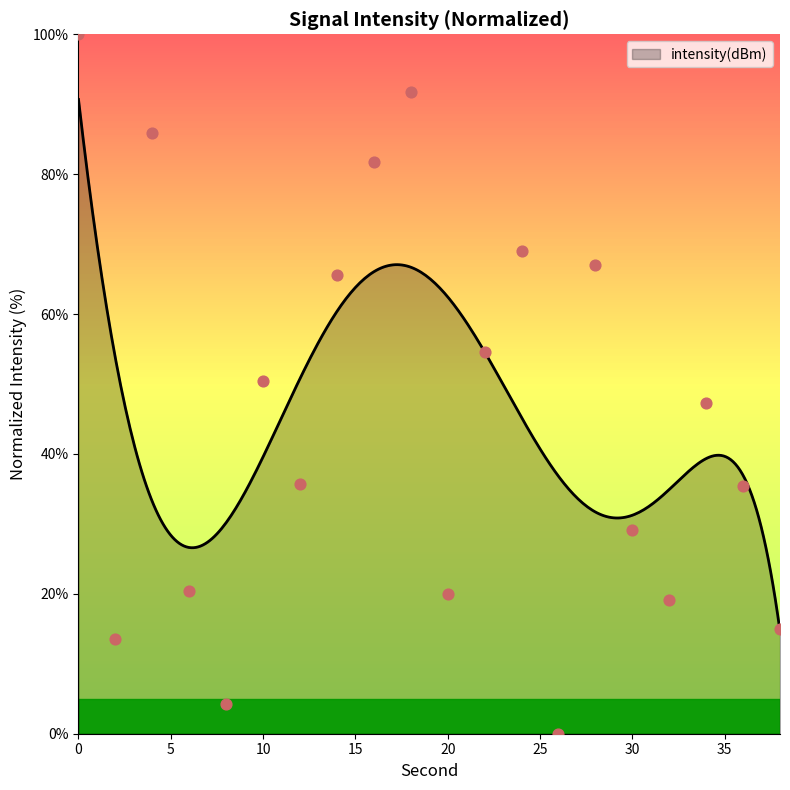

What is the change in value from 20 to 32?

-0.9